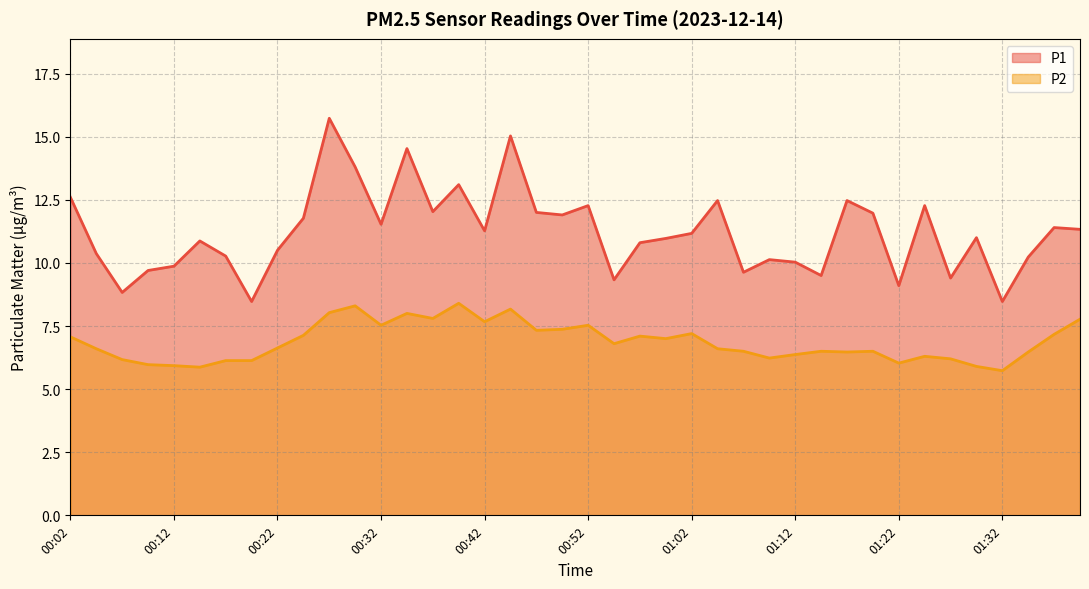

True or false: P1 and P2 cross at least once.

False